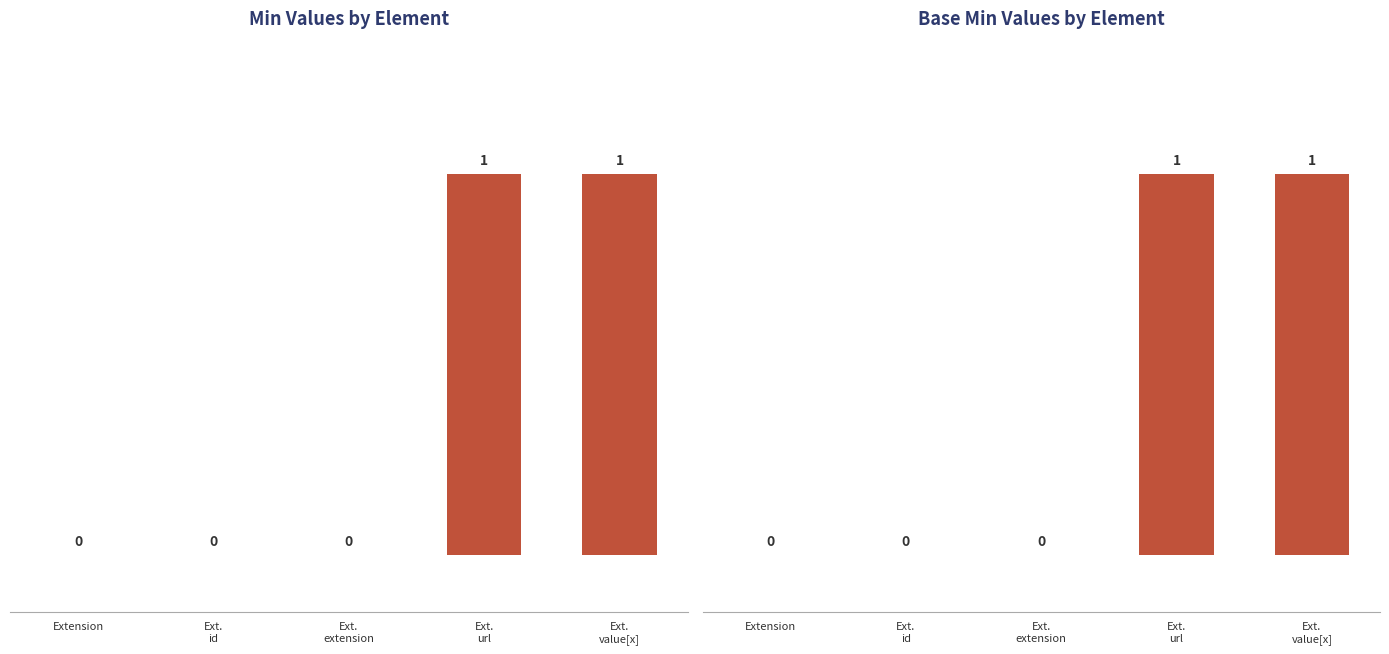

Which series has the widest spread of values?

Min